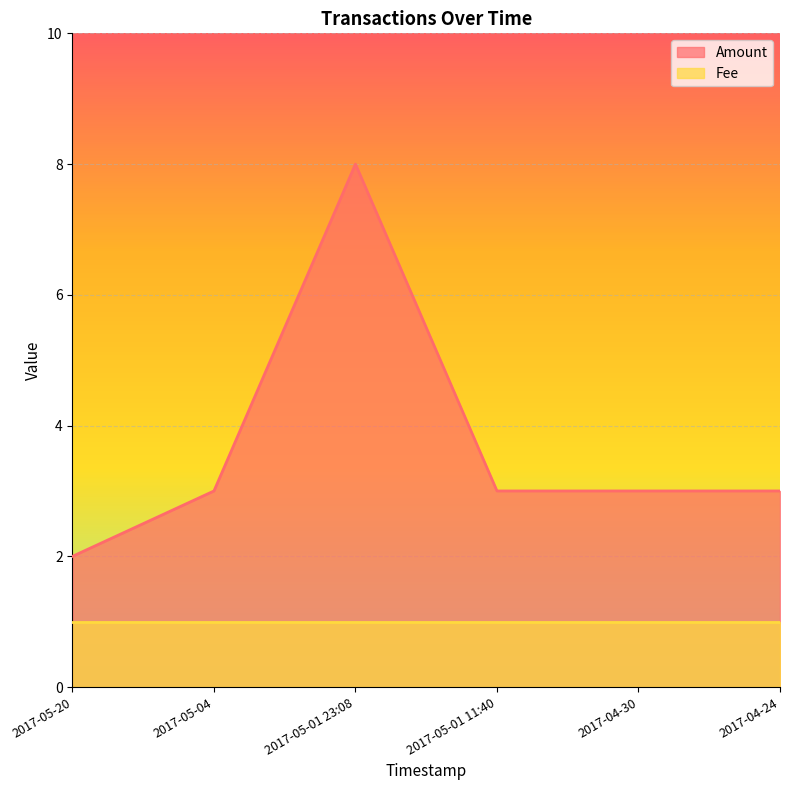

Between 2017-05-20 and 2017-05-04, which is larger?

2017-05-04